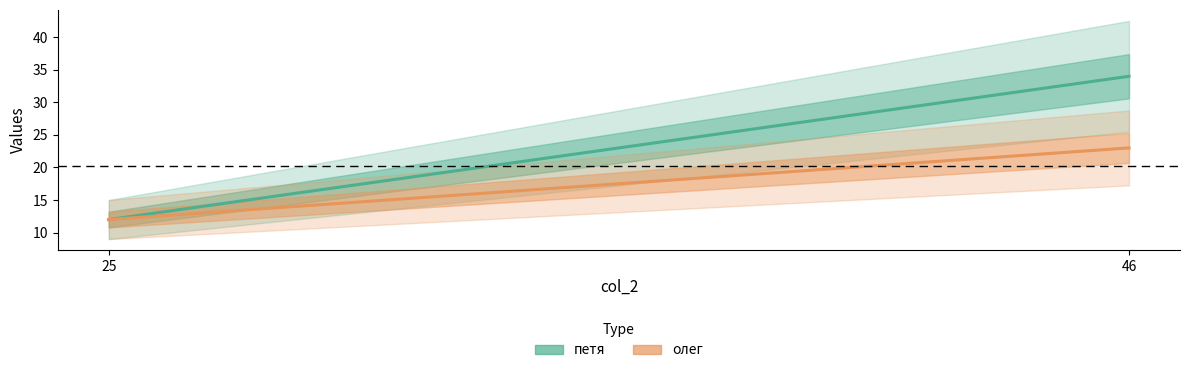

Which series has the largest total across all categories?

петя